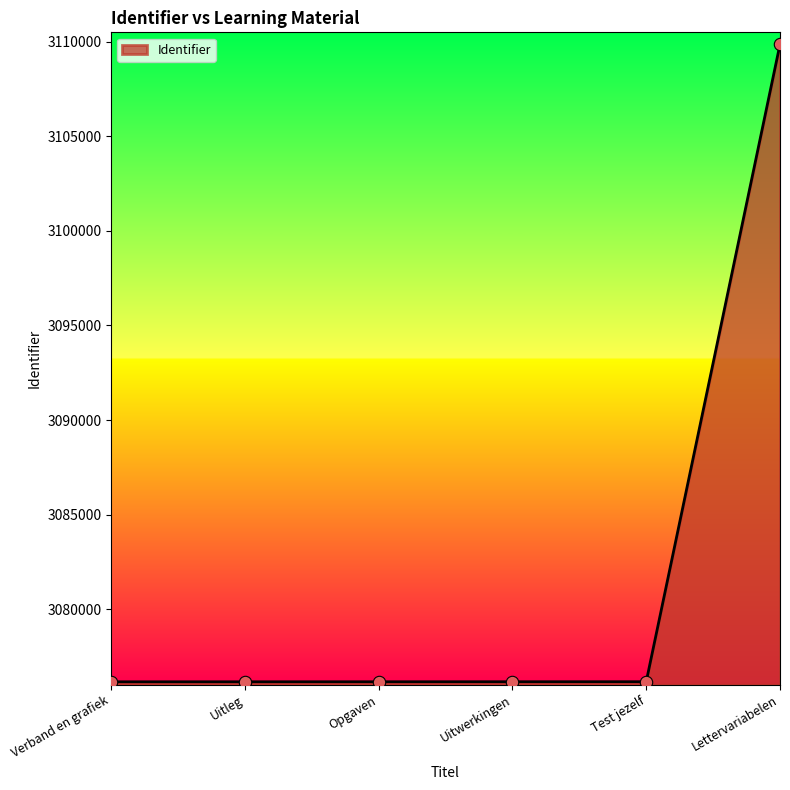

What is the change in value from Uitleg to Lettervariabelen?

+33704